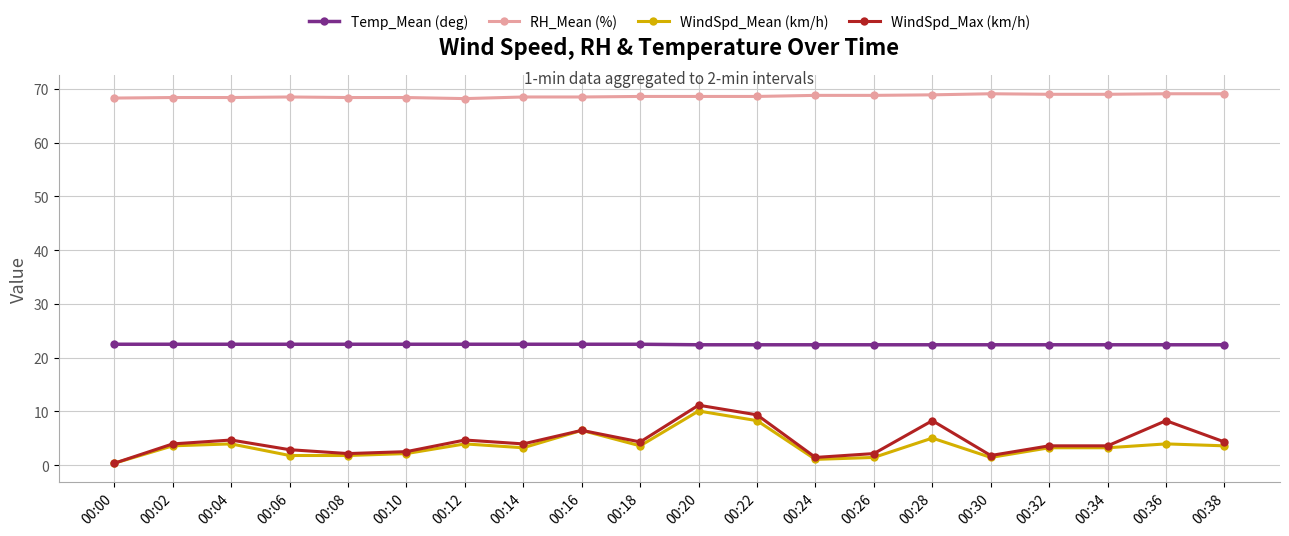

True or false: WindSpd_Mean (km/h) has more than 1 points higher than both neighbors.

True